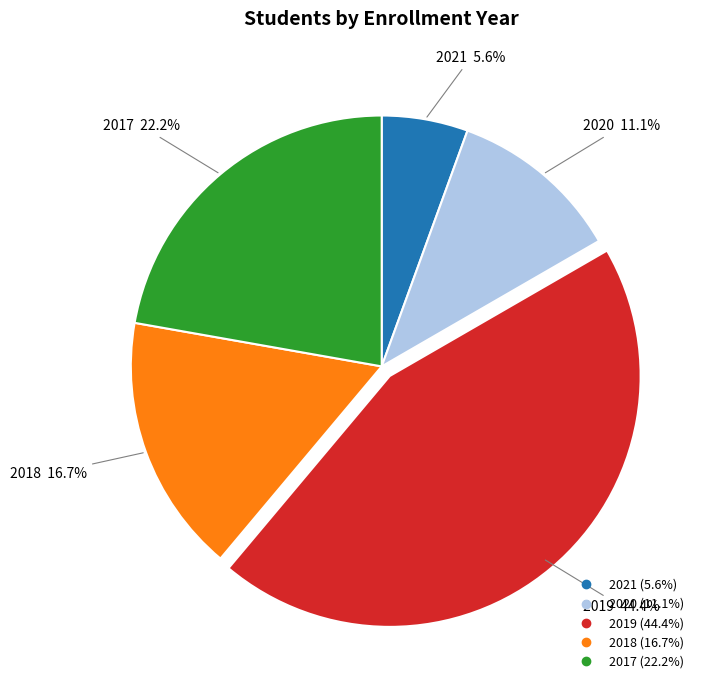

Approximately how many times larger is the value at 2019 compared to 2017?

2.0